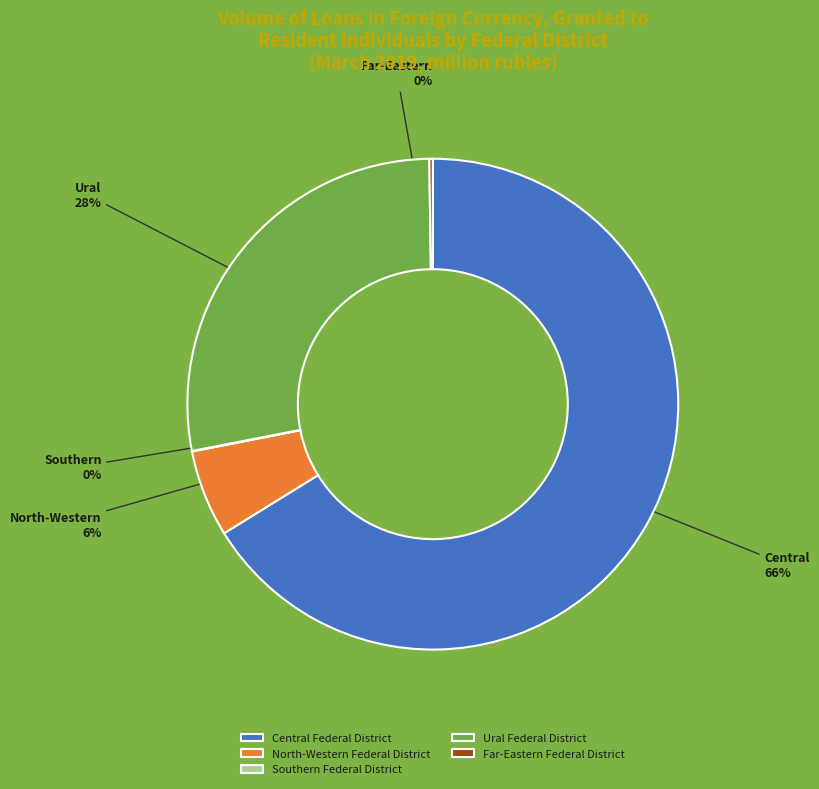

To the nearest percent, what is the average slice percentage?

20%